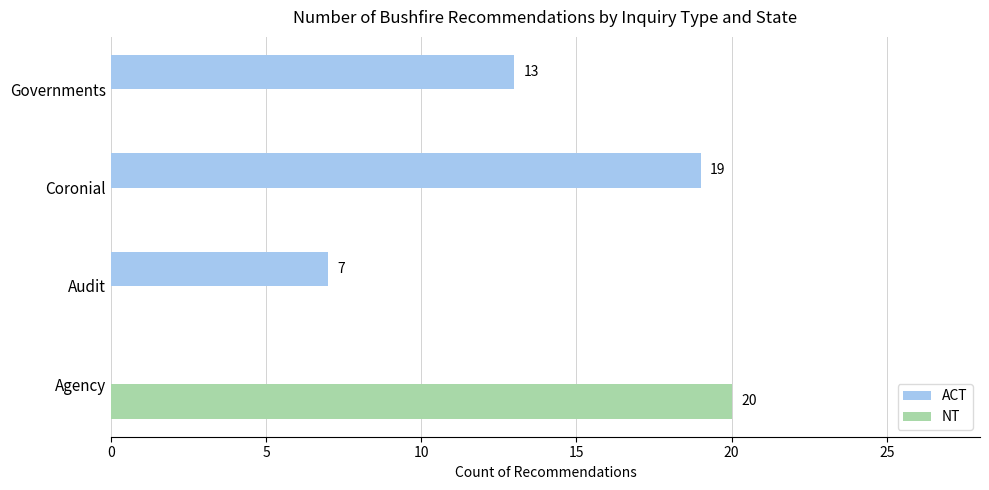

What is the maximum value shown in the chart?

20